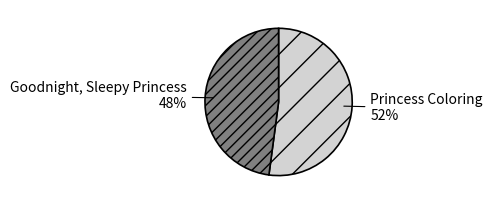

To the nearest percent, what portion does Princess Coloring represent?

52%